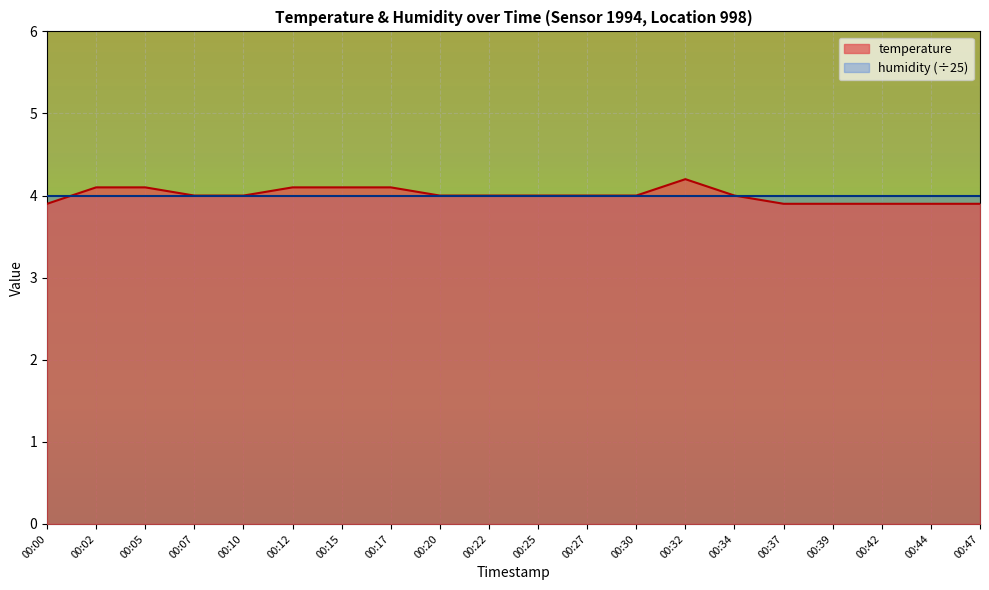

What is the value of the 9th point from the left?

4.0